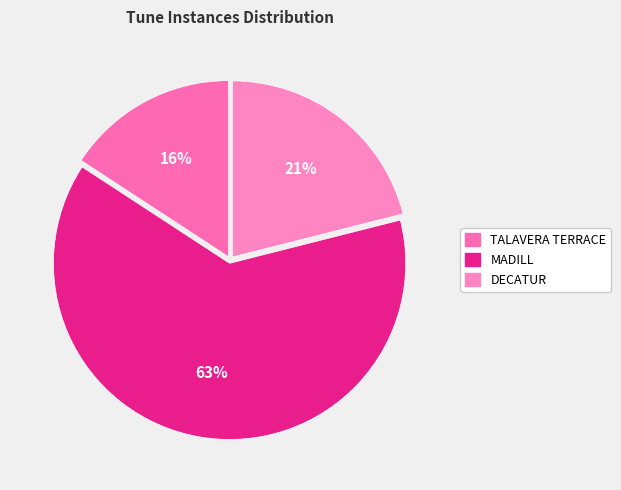

To the nearest percent, what is the average slice percentage?

33%